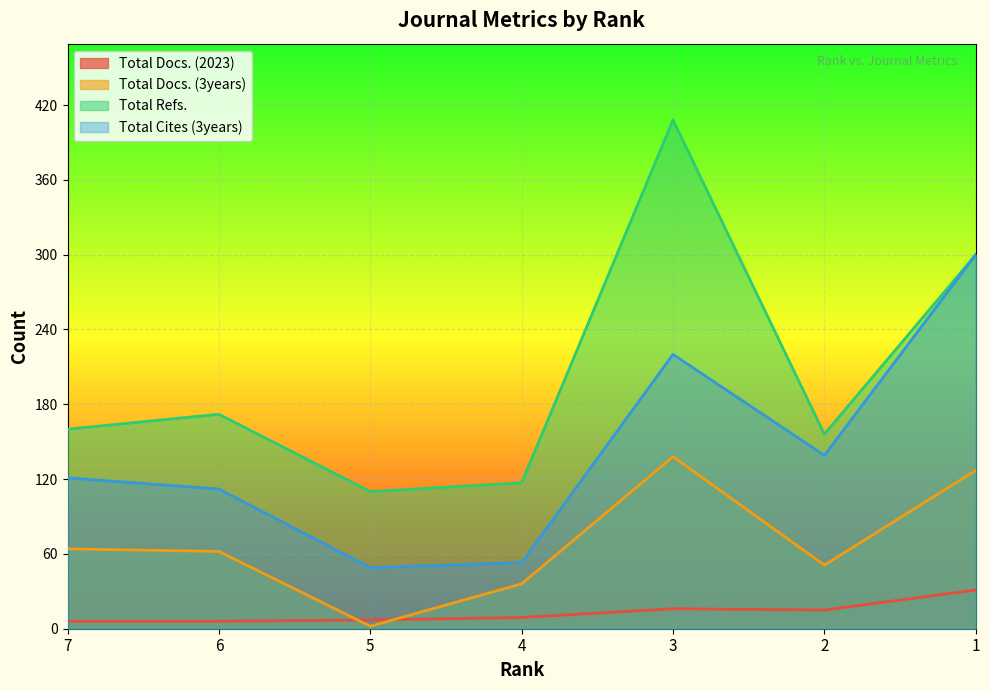

Is it true that Total Refs. equals 272 at 7?

False